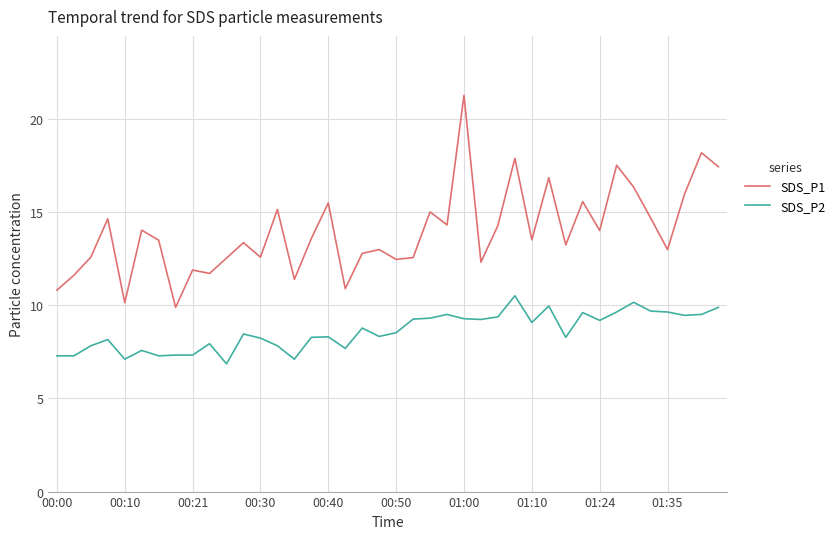

True or false: SDS_P2 has more than 2 points higher than both neighbors.

True